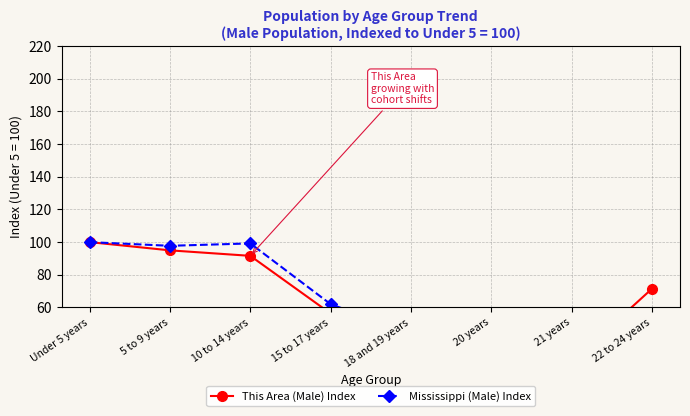

Is it true that This Area (Male) Index equals 169.8 at 5 to 9 years?

False